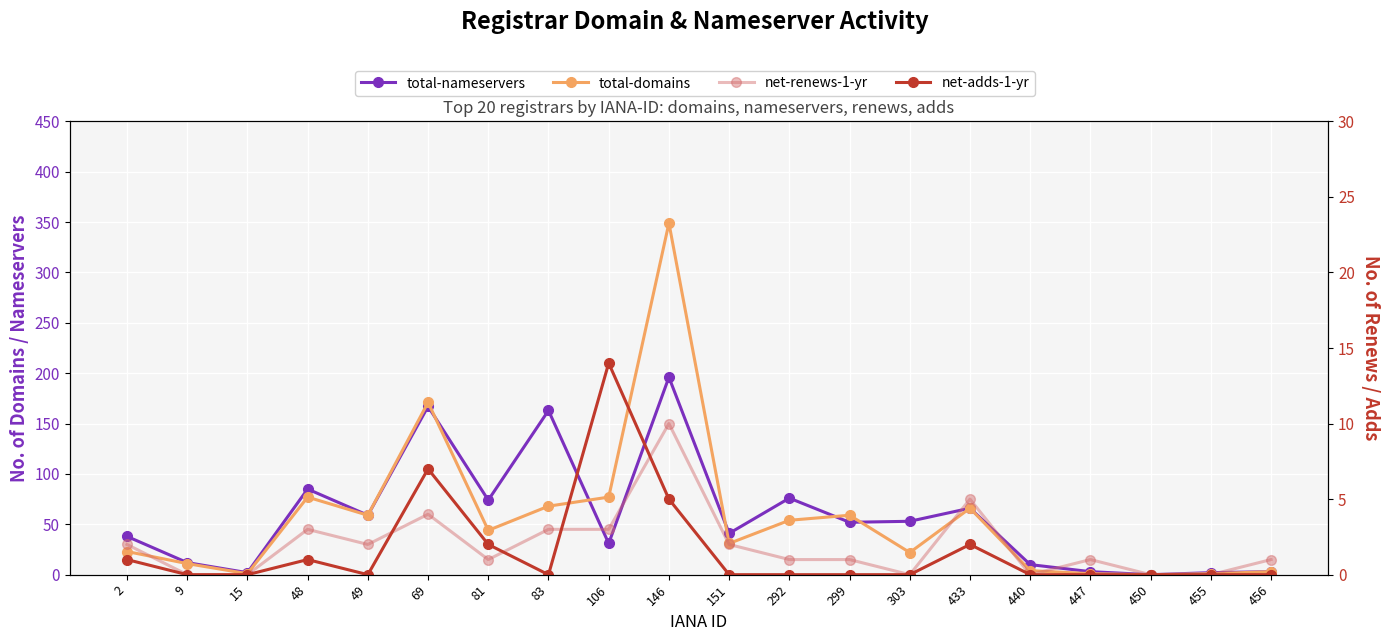

How many interior local valleys does the net-renews-1-yr series have?

4